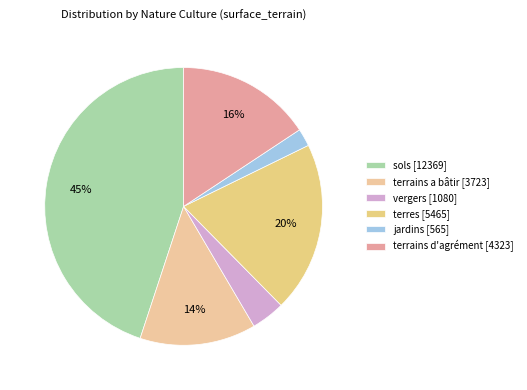

How many slices are in this pie chart?

6